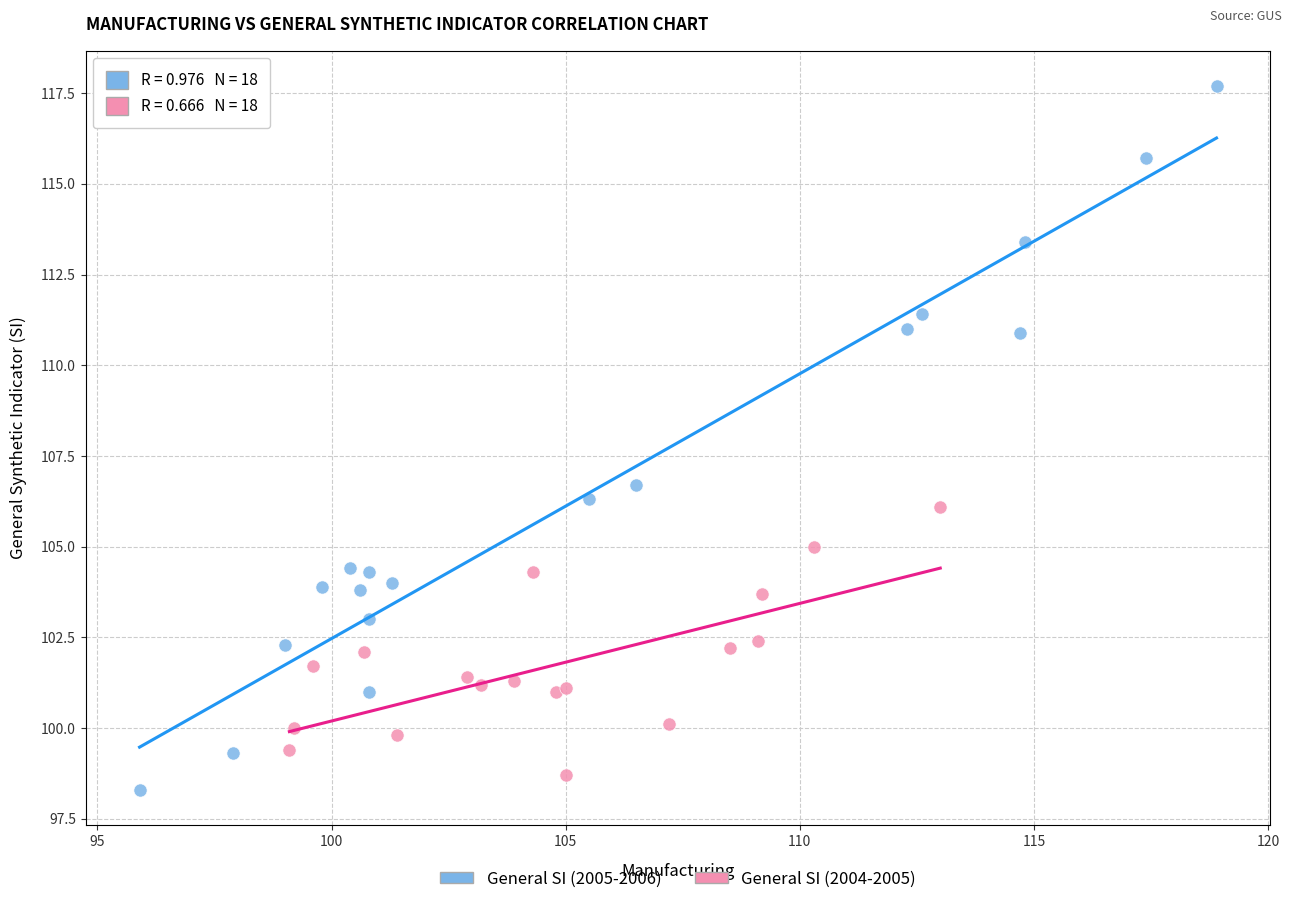

Which series reaches the maximum Y coordinate?

General SI (2005-2006)